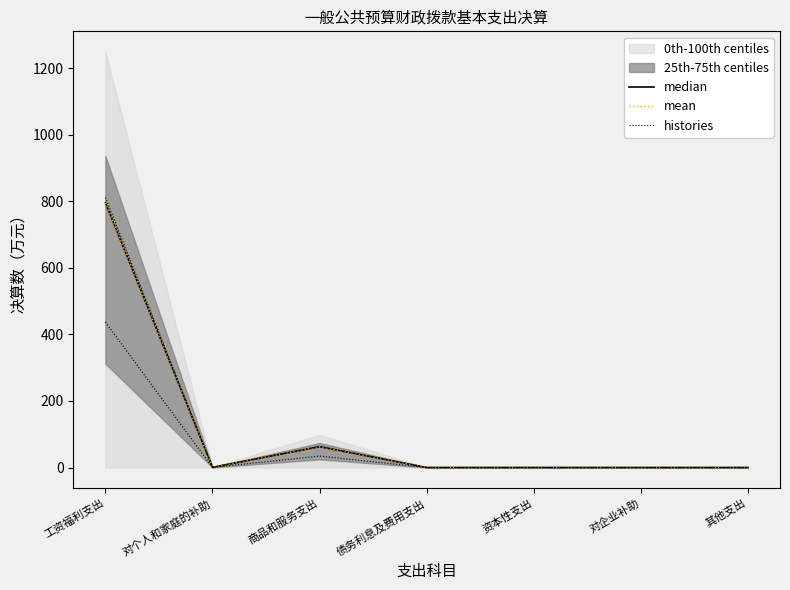

Between 资本性支出 and 对企业补助, which is larger?

资本性支出